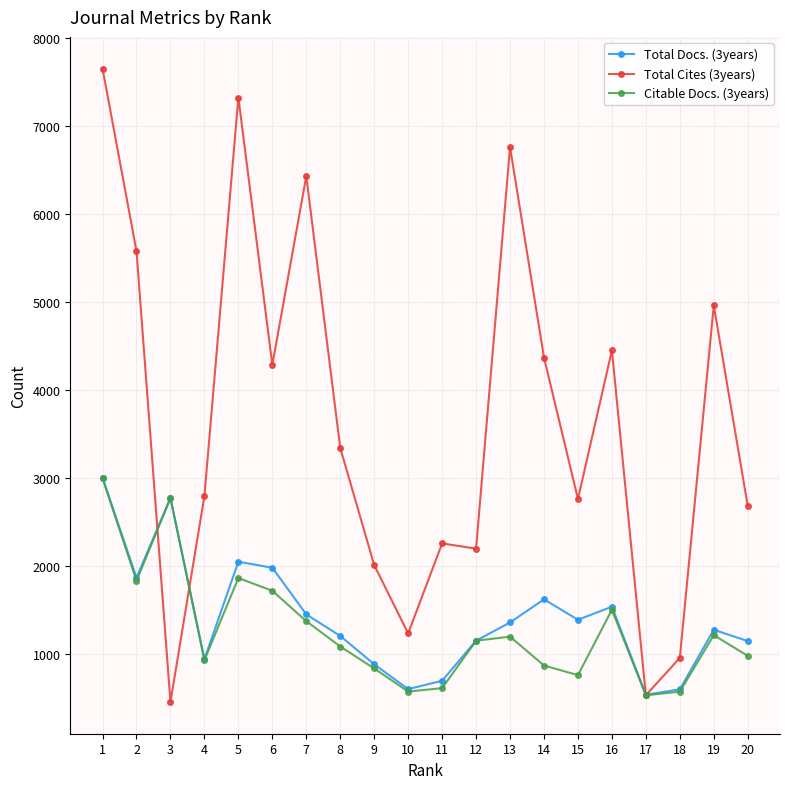

Which category has the highest value in the Total Cites (3years) series?

1